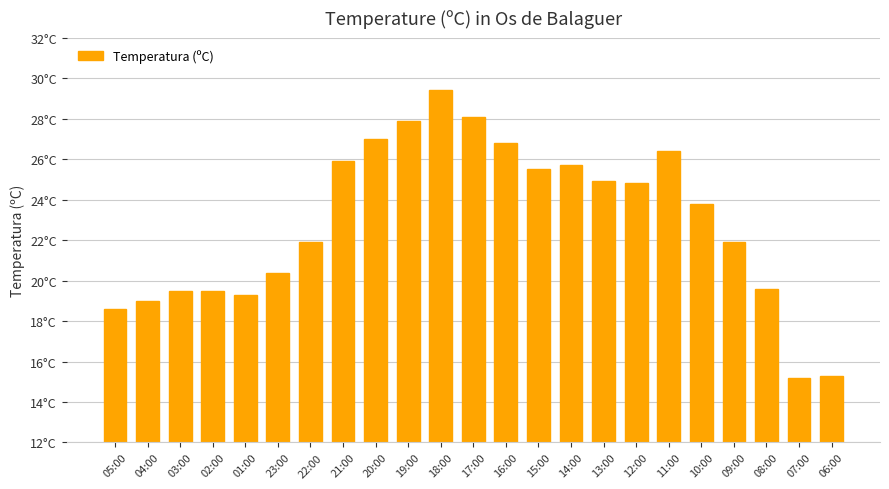

True or false: the data shows 31.1 at 22:00.

False